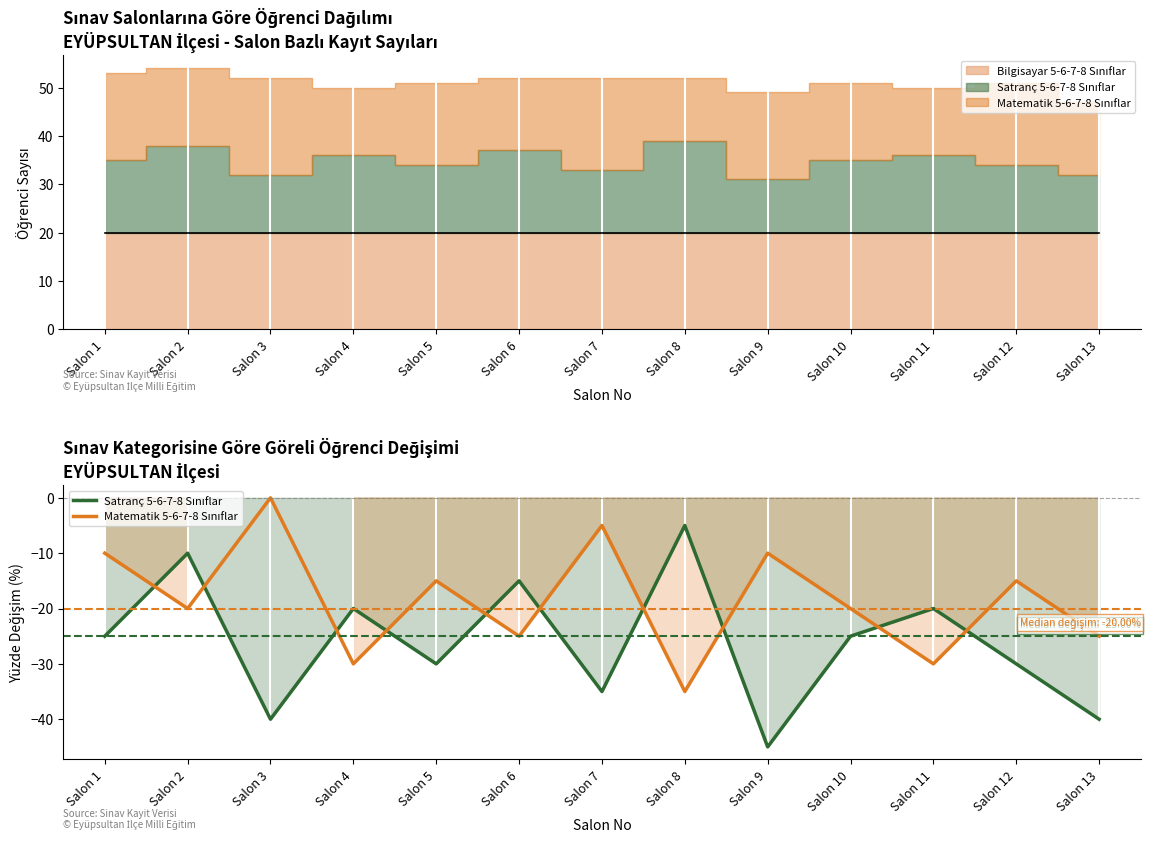

How many interior local peaks does the Satranç 5-6-7-8 Sınıflar series have?

5